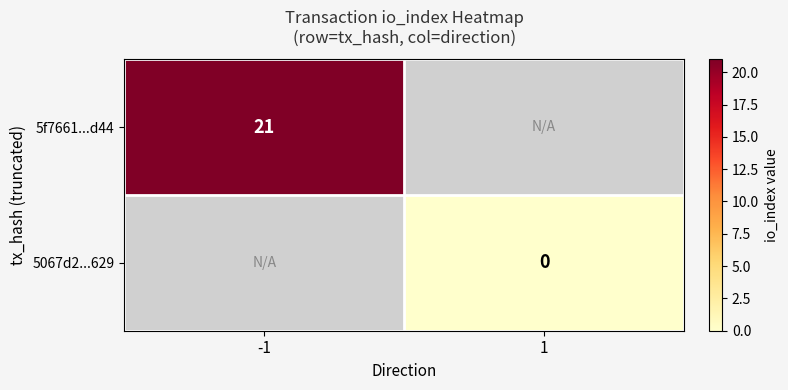

Is it true that 5f7661...d44 equals 21 at -1?

True